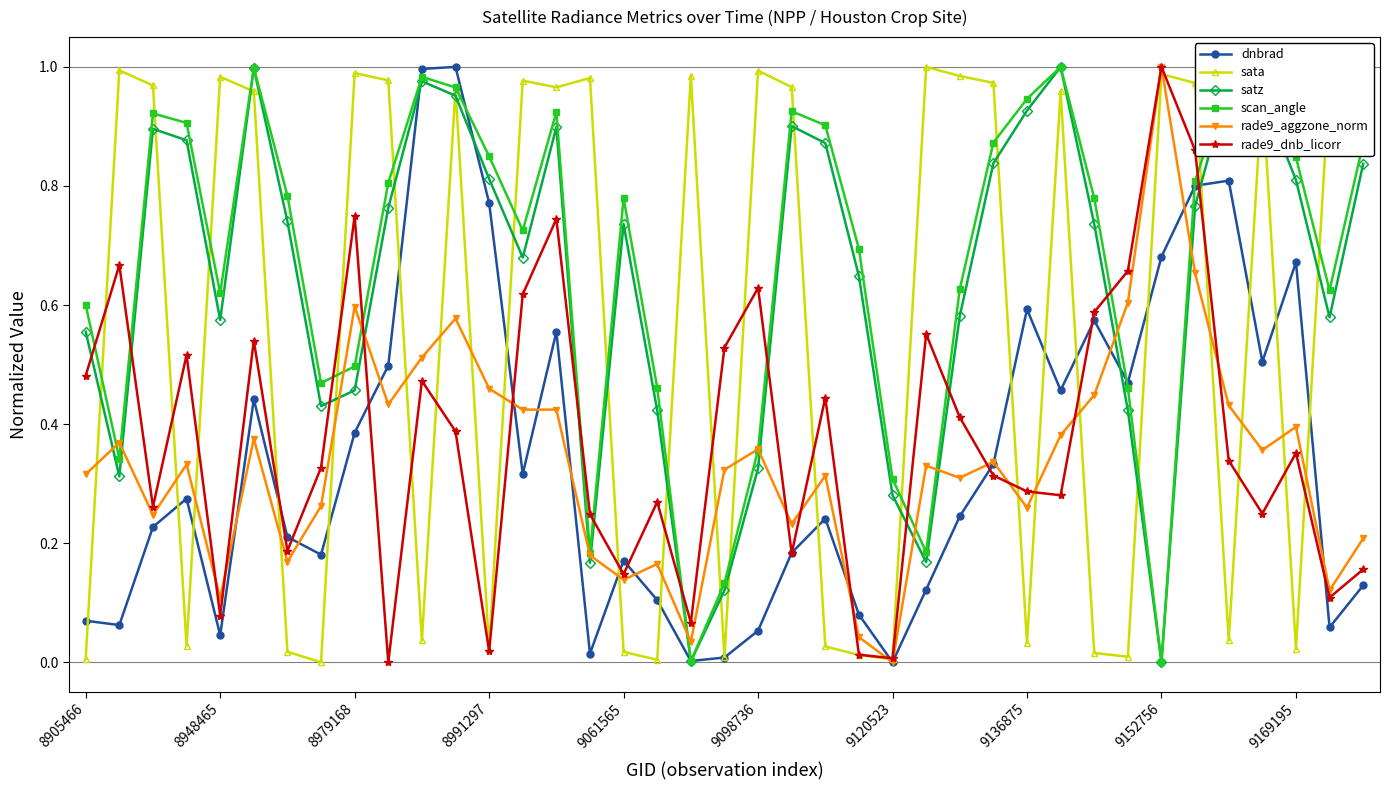

After their last crossing, which series has the higher values: rade9_dnb_licorr or scan_angle?

scan_angle